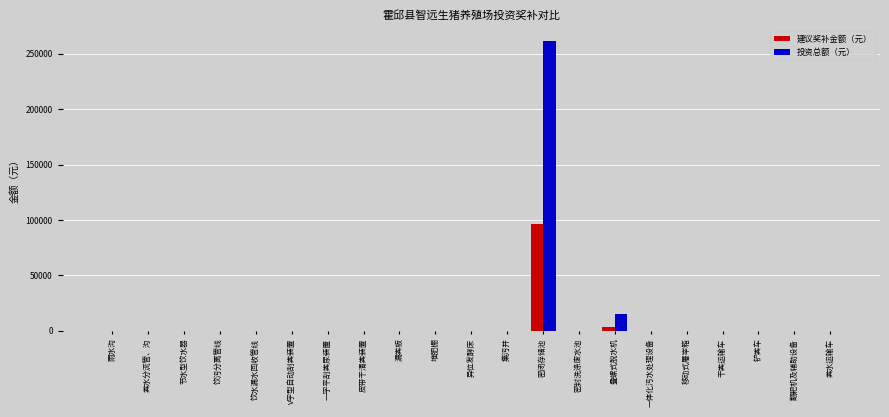

True or false: 投资总额（元） has a value of -103316.7 at 集污井.

False